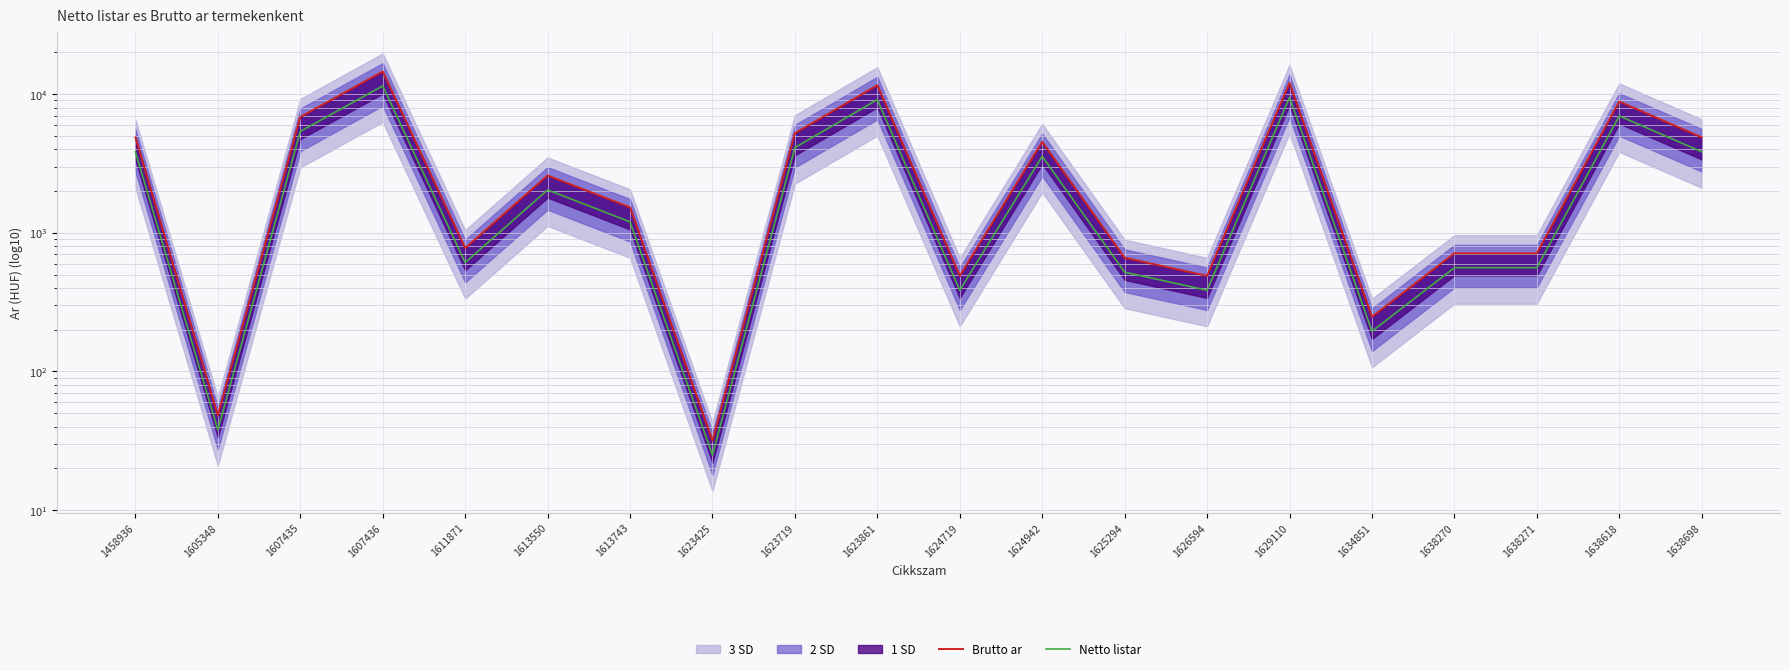

What is the sum of the Brutto ar values at 1638698 and 1638618?

13709.7